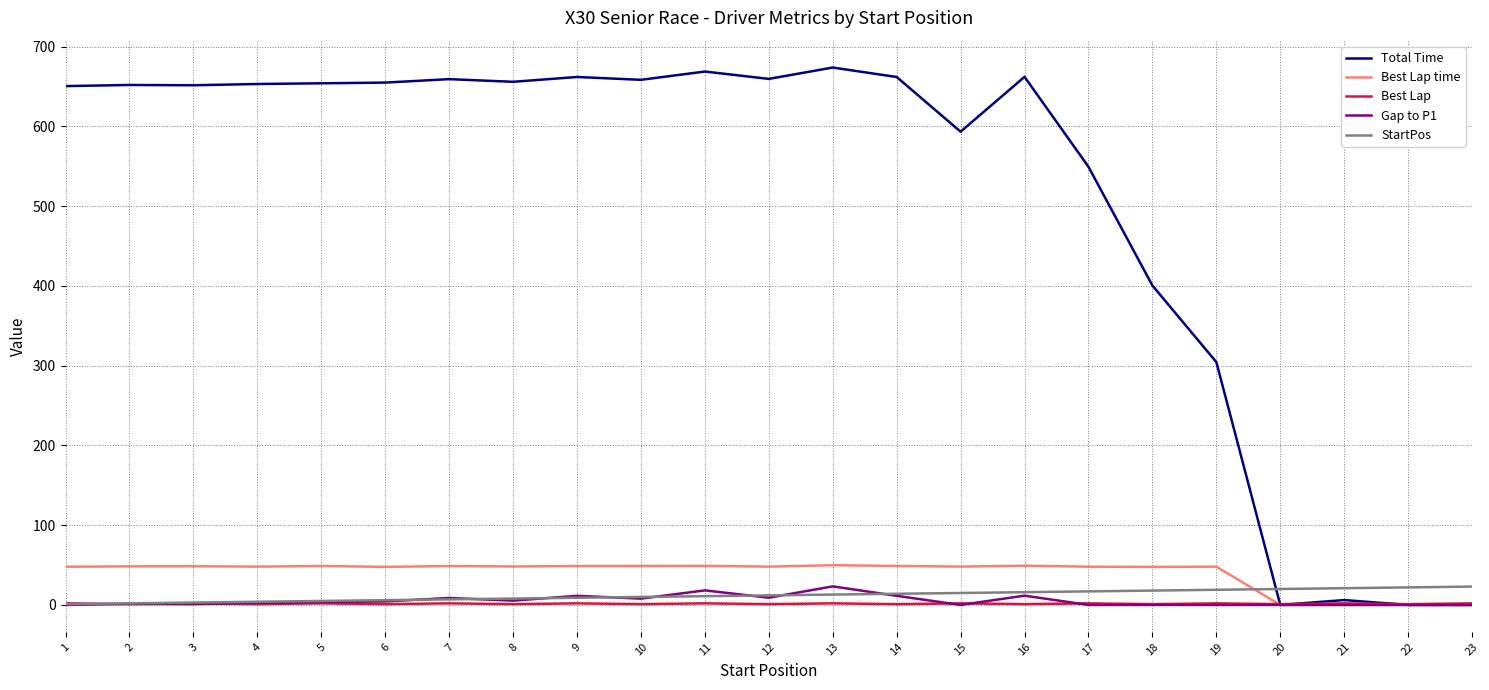

The StartPos series shows 10.0 at 10. True or false?

True